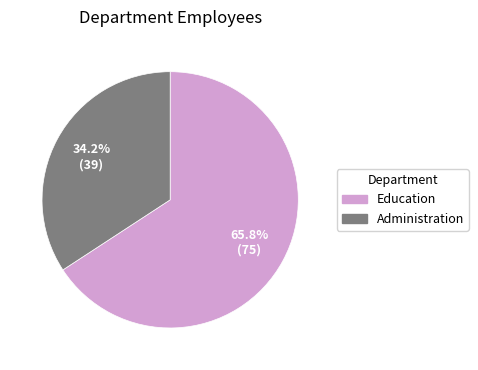

The Administration slice represents 23% of the pie. True or false?

False